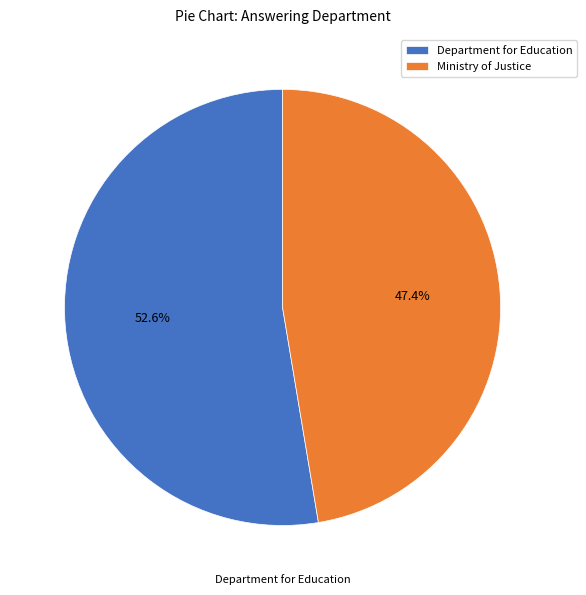

Is it true that Ministry of Justice is 47% of the pie?

True